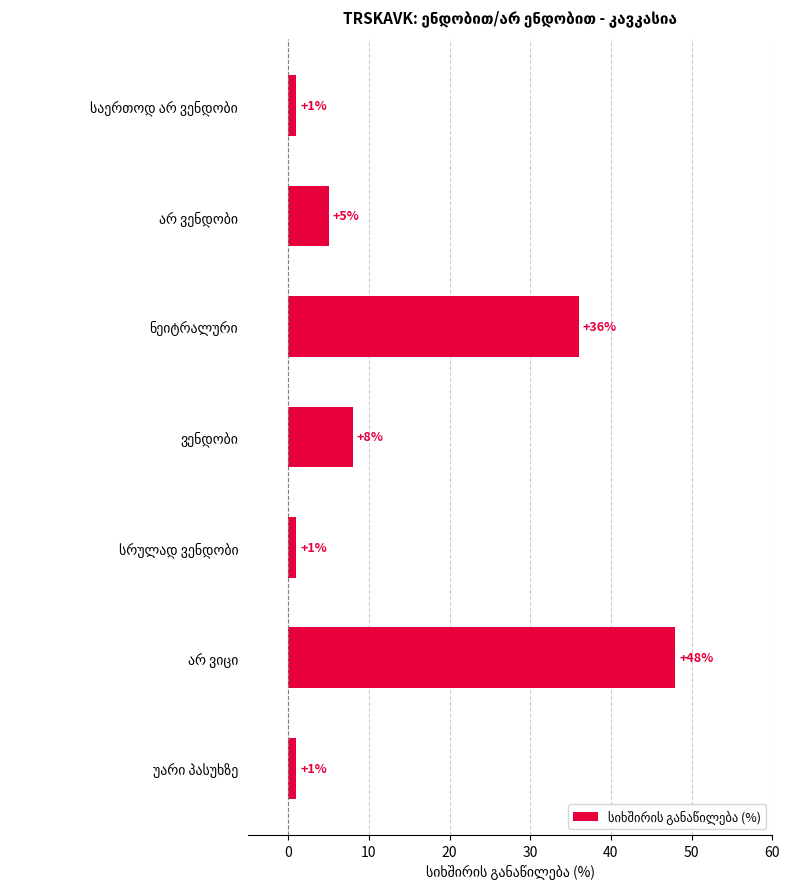

What is the difference between the maximum and minimum values?

47